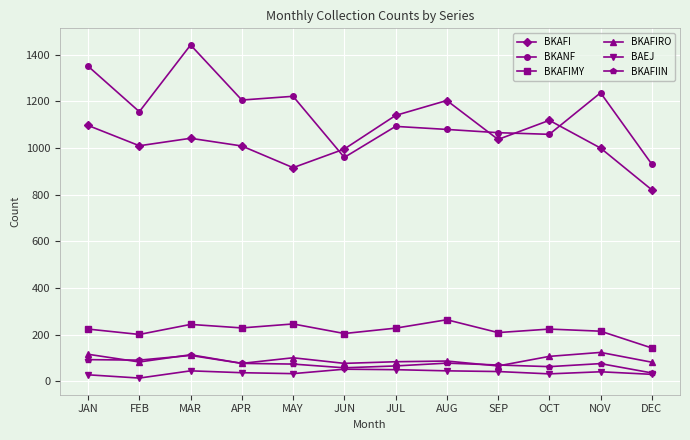

What is the maximum value for BKAFIIN?

111